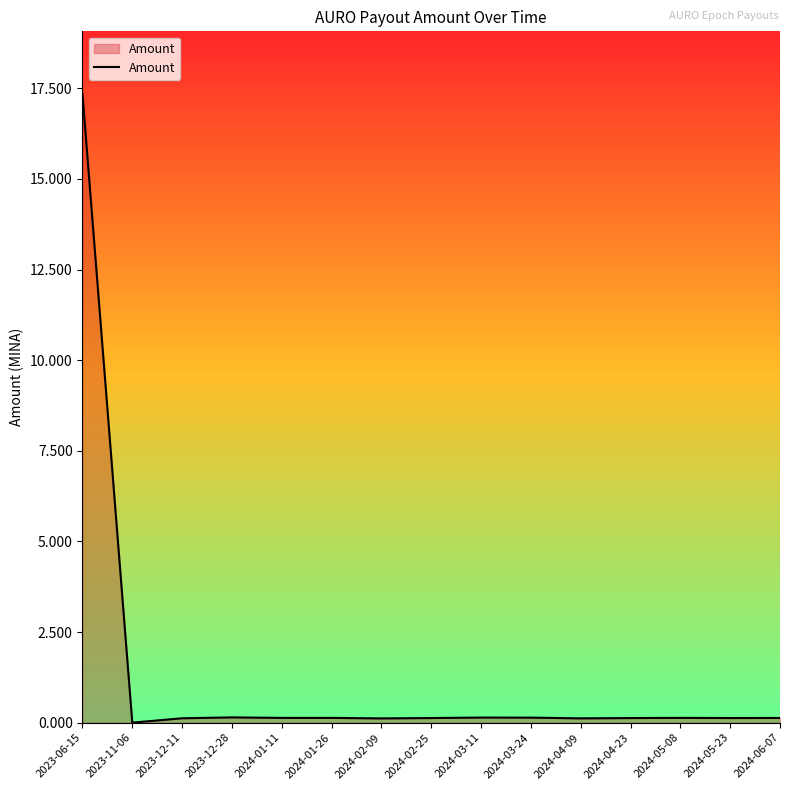

What is the greatest value displayed?

17.3